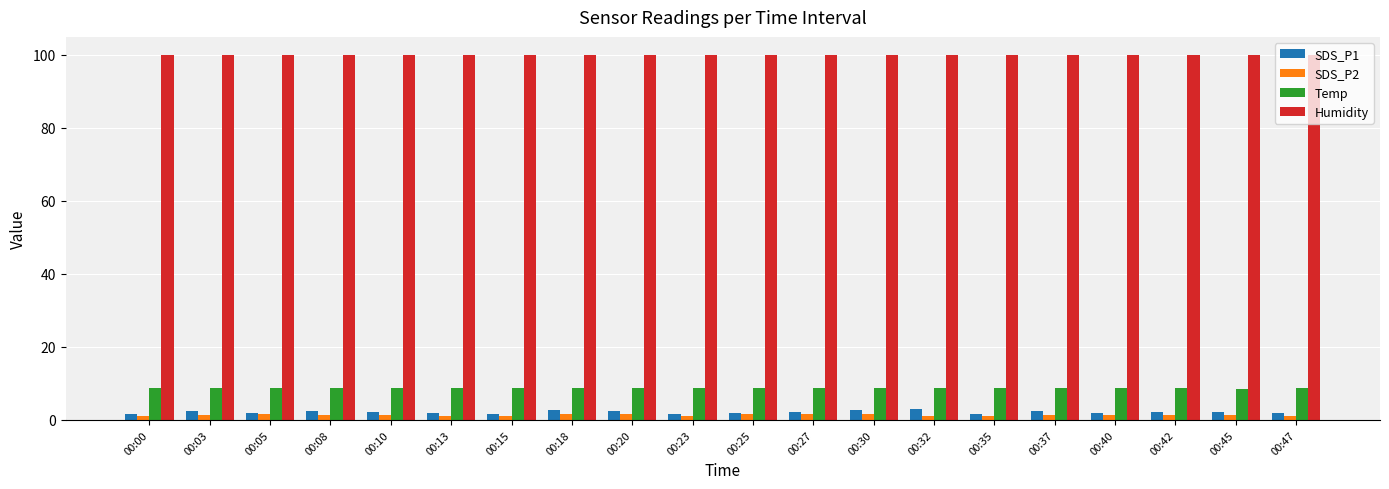

What is the highest value of the SDS_P1 series?

3.0